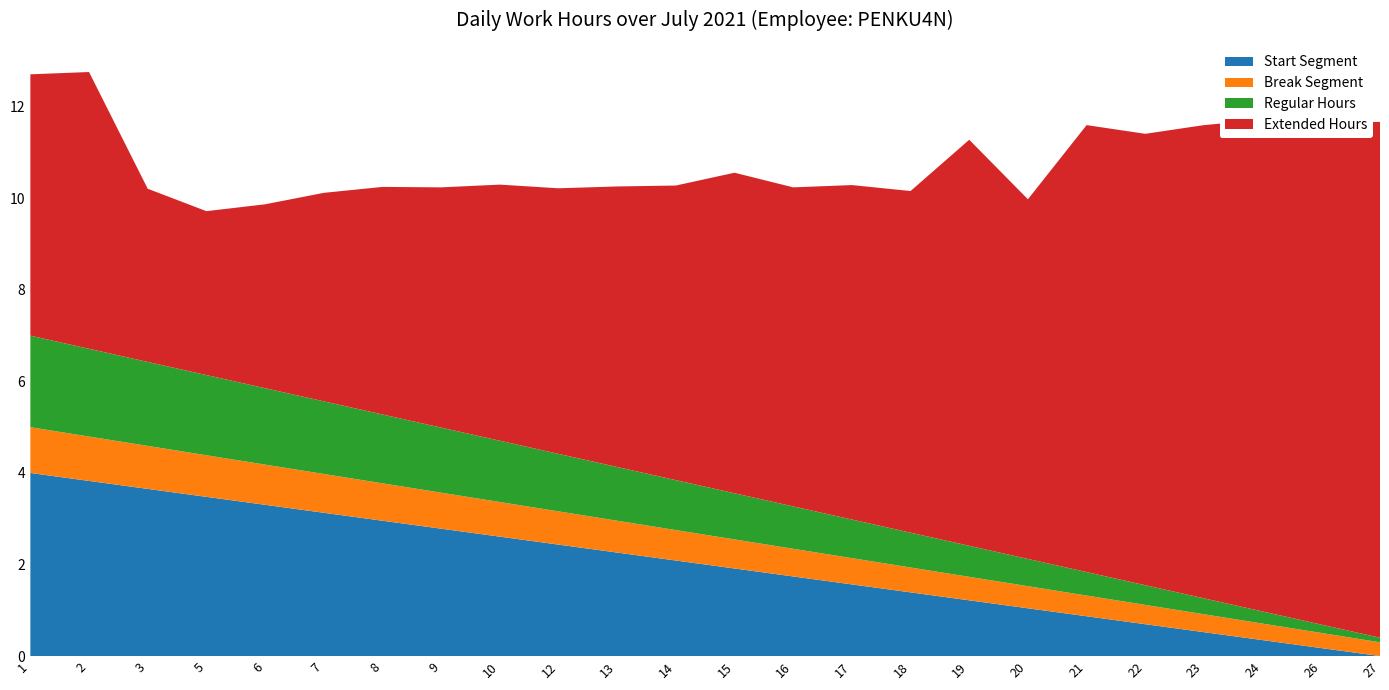

What value does the Start Segment series have at 19?

1.2